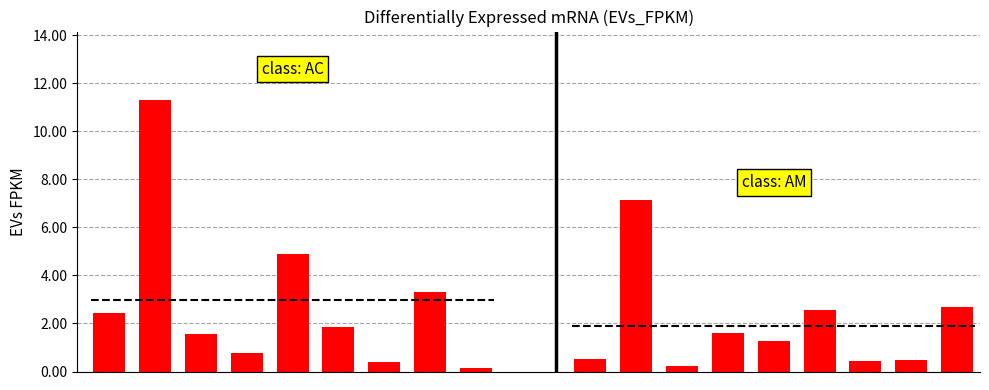

What is the average value of the EVs_FPKM group2 series?

1.9